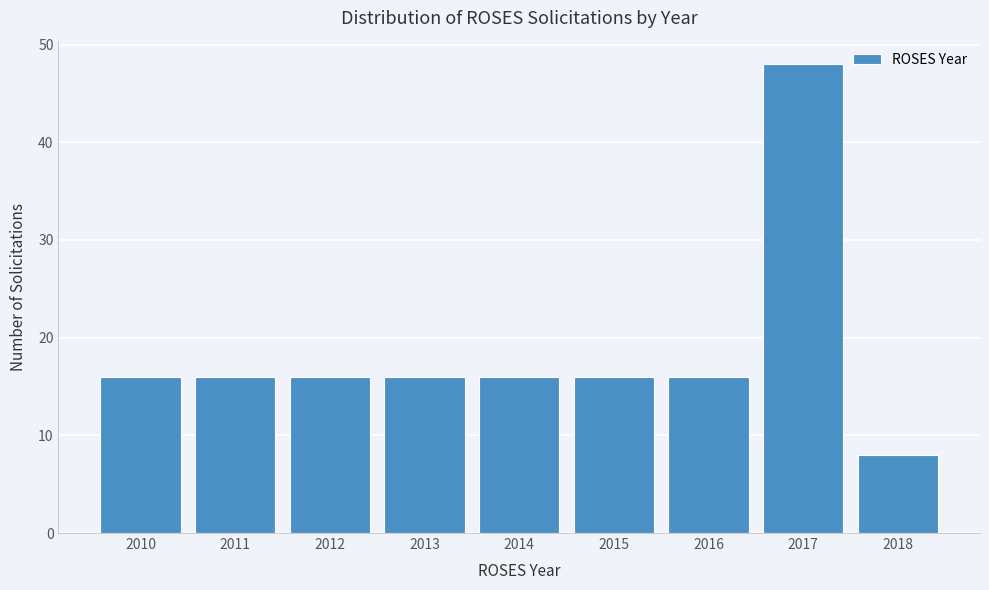

Reading left to right, transcribe all the data shown in this chart.

16	16	16	16	16	16	16	48	8